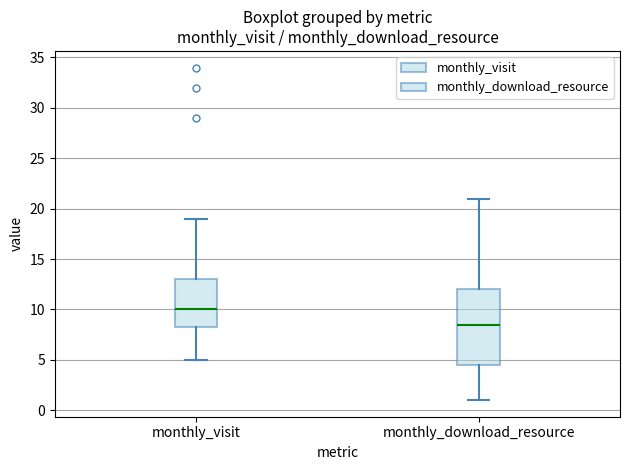

Reading left to right, read every box against the y-axis: the position of its median line, the range the box covers, and the ends of its whiskers. The values are not printed on the chart, so give them approximately, as read against the axis.

monthly_visit: median 10.0, box 8.5 to 13.0, whiskers 5.0 to 19.0
monthly_download_resource: median 8.5, box 4.5 to 12.0, whiskers 1.0 to 21.0